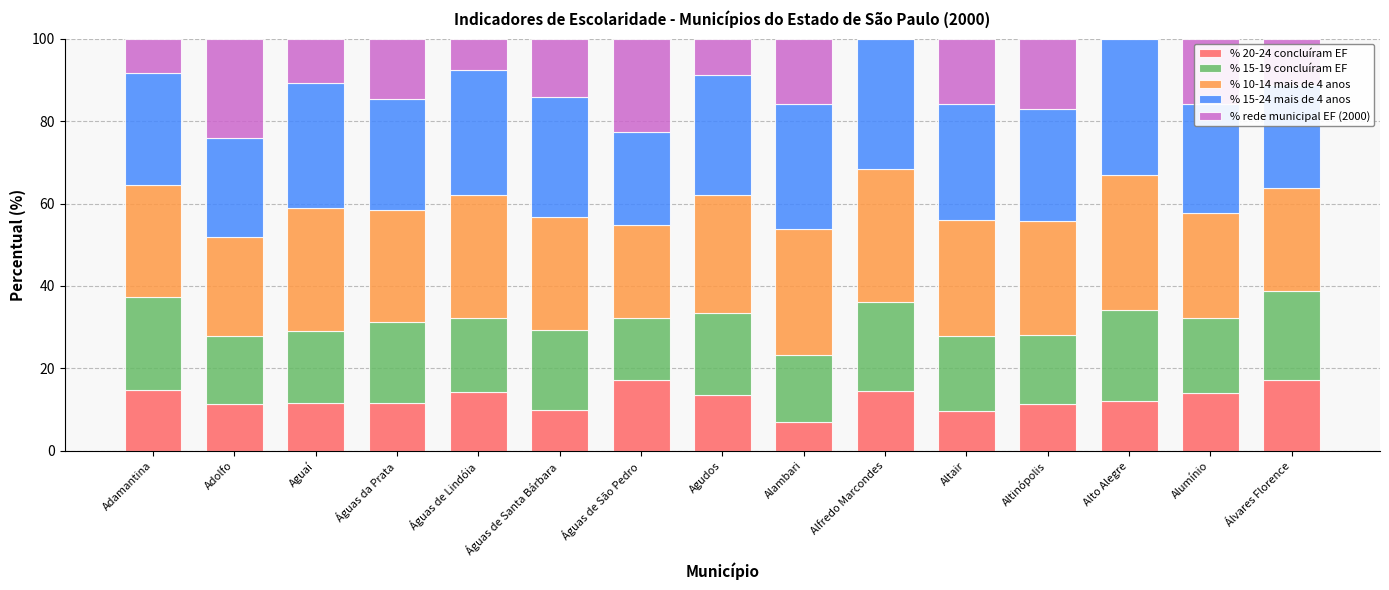

Count the number of data series in this chart.

5